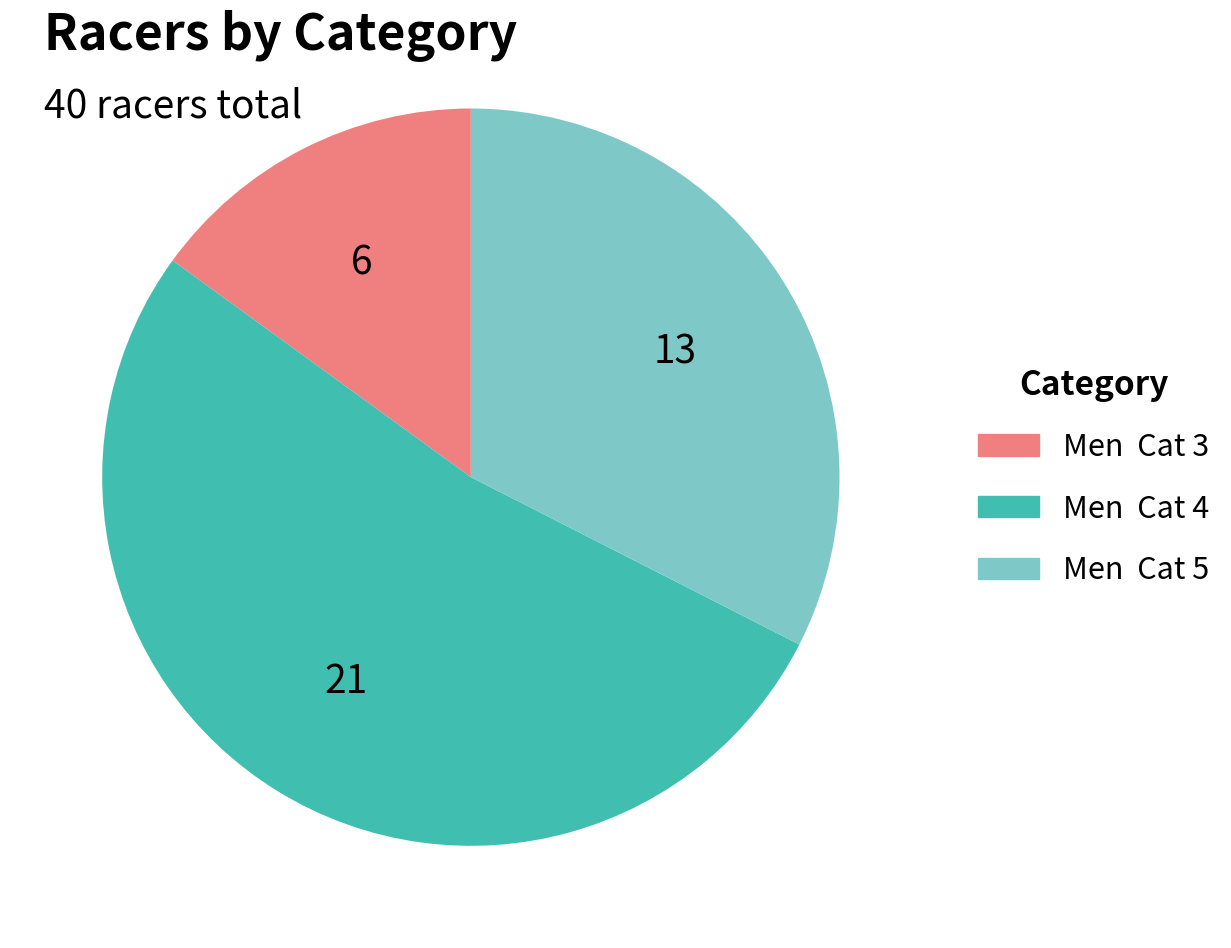

Rank the categories by value from lowest to highest.

Men Cat 3, Men Cat 5, Men Cat 4